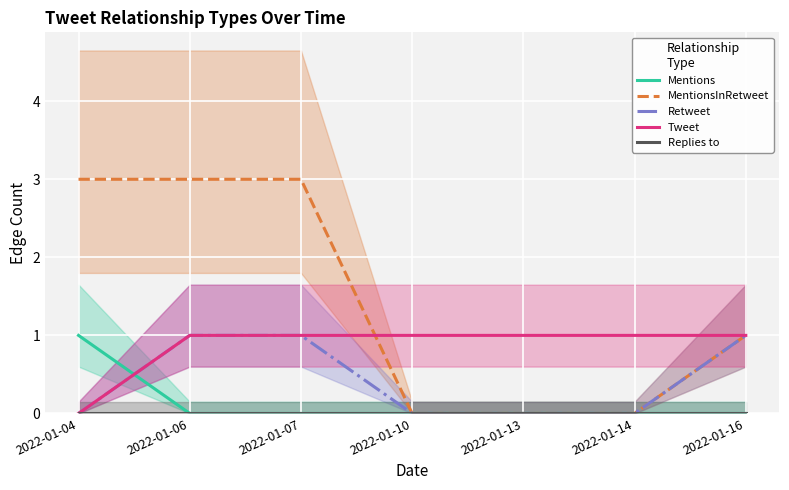

True or false: Mentions and Replies to cross at least once.

False